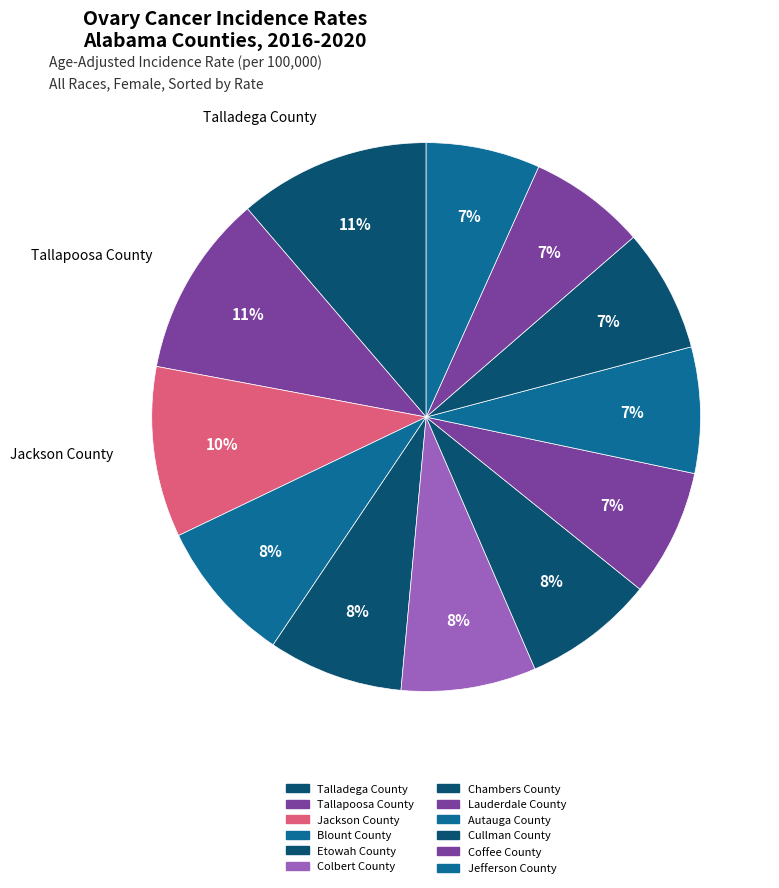

Is Autauga County the majority of the pie?

No